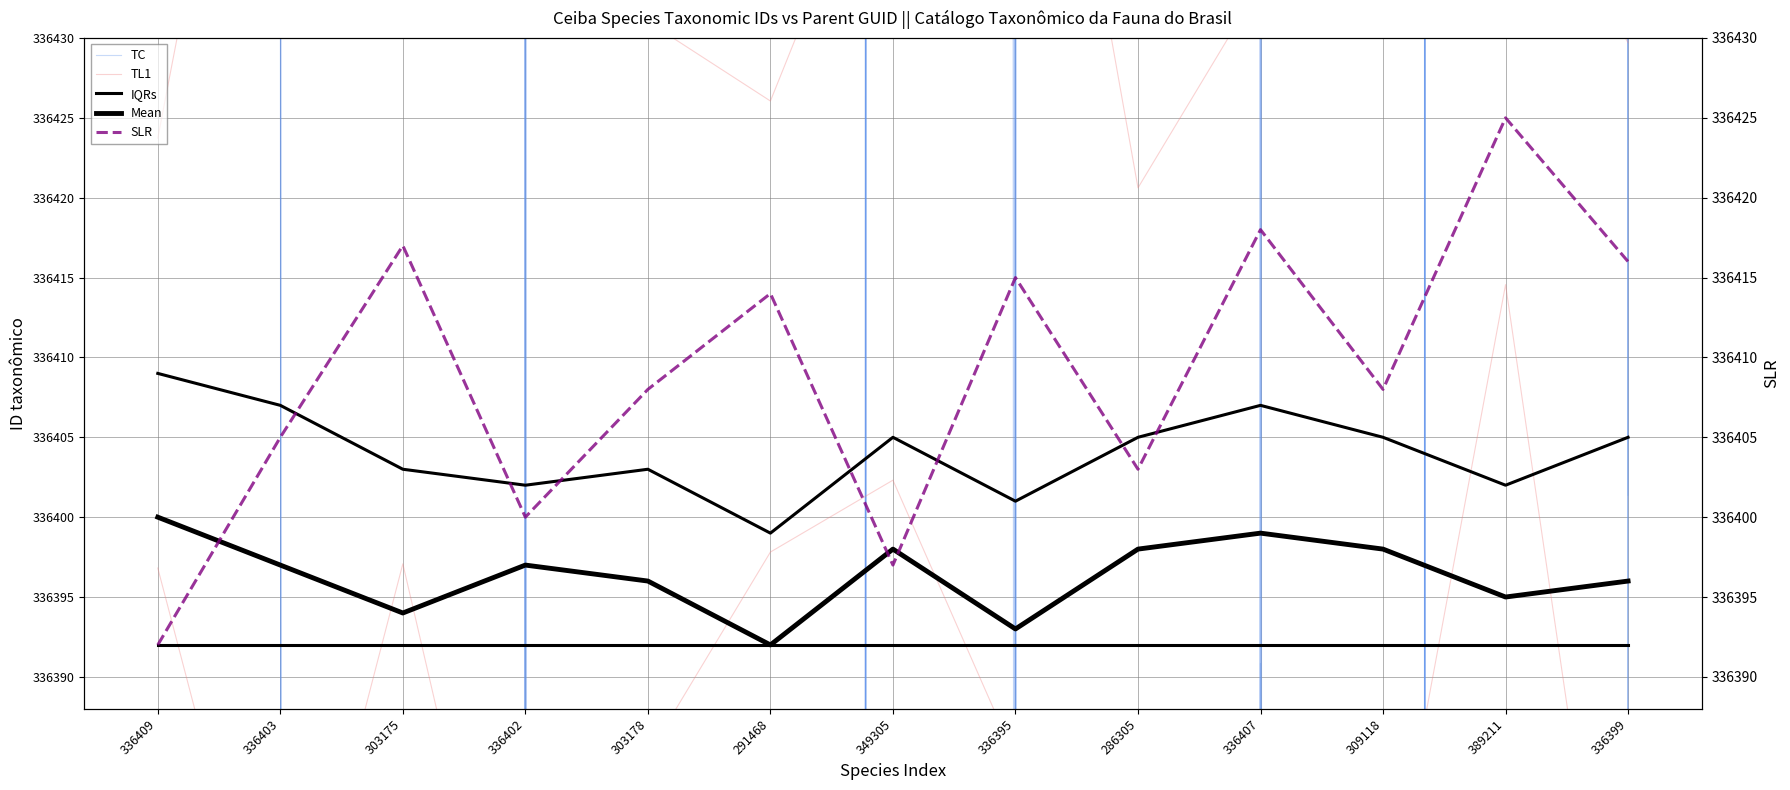

Reading right to left, transcribe all the data shown in this chart.

TC: 336235.1	388974.1	308893.4	336174.1	286096.6	336180.6	349110.4	291242.2	302929.4	336245.7	302955.9	336225.9	336214.2
TL1: 336221.1	336263.3	336236.8	336246.7	336214.9	336224.7	336251.9	336240.6	336261.5	336220.0	336234.7	336252.0	336233.1
IQRs: 336405.0	336402.0	336405.0	336407.0	336405.0	336401.0	336405.0	336399.0	336403.0	336402.0	336403.0	336407.0	336409.0
Mean: 336396.0	336395.0	336398.0	336399.0	336398.0	336393.0	336398.0	336392.0	336396.0	336397.0	336394.0	336397.0	336400.0
SLR: 336416.0	336425.0	336408.0	336418.0	336403.0	336415.0	336397.0	336414.0	336408.0	336400.0	336417.0	336405.0	336392.0